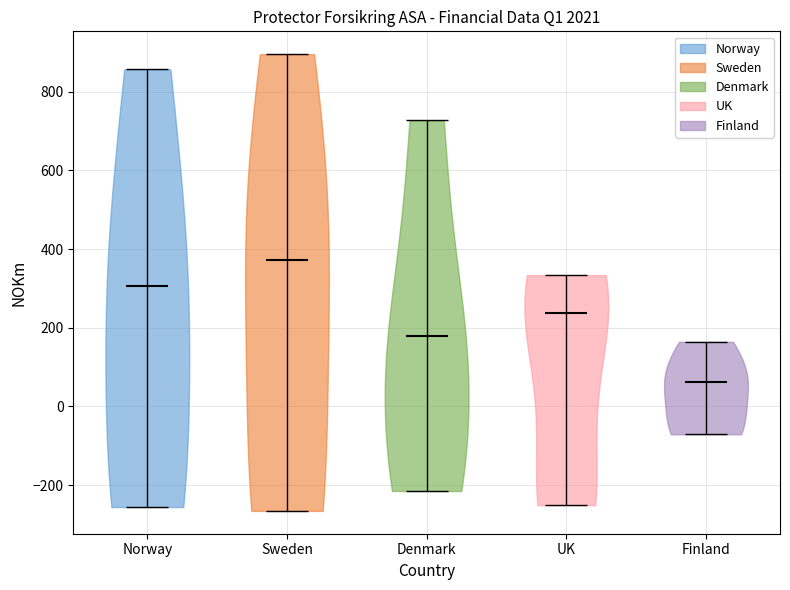

Where does the median line of the violin for Denmark sit on the y-axis? The values are not printed on the chart, so give them approximately, as read against the axis.

180